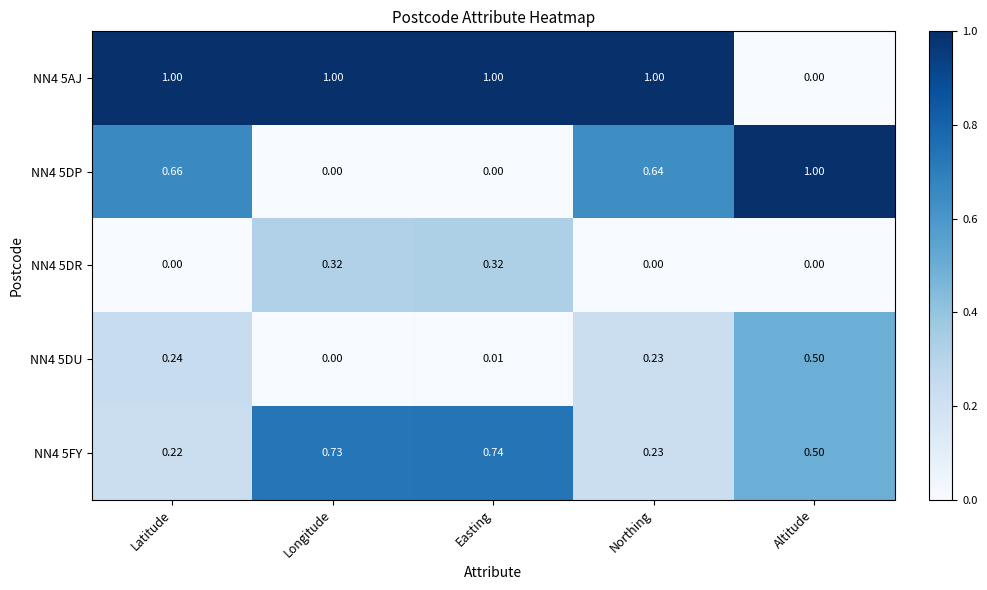

Rank the categories by NN4 5FY value from lowest to highest.

Latitude, Northing, Altitude, Longitude, Easting